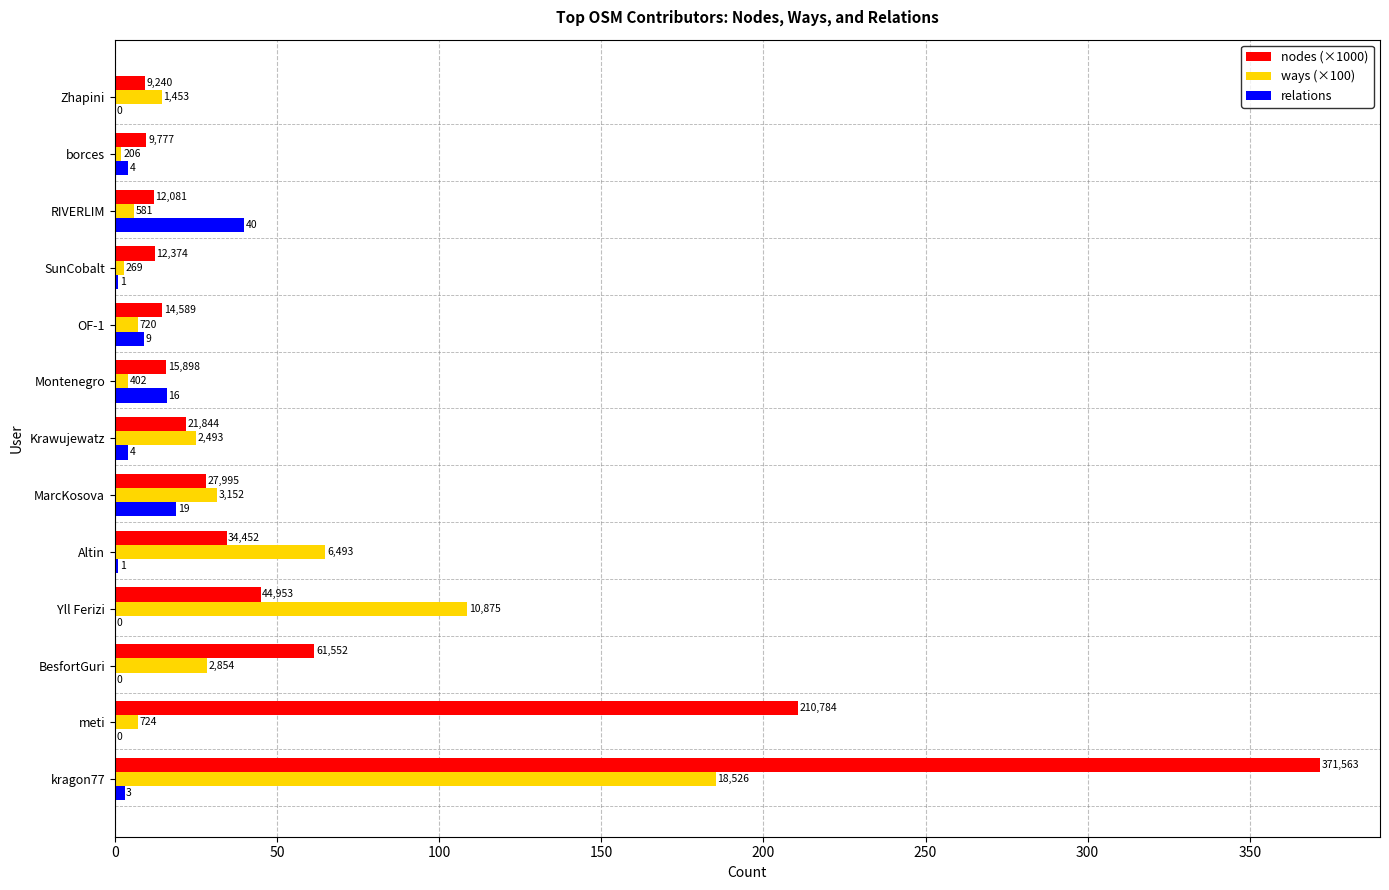

What are all the series names shown in the legend?

nodes (×1000), ways (×100), relations